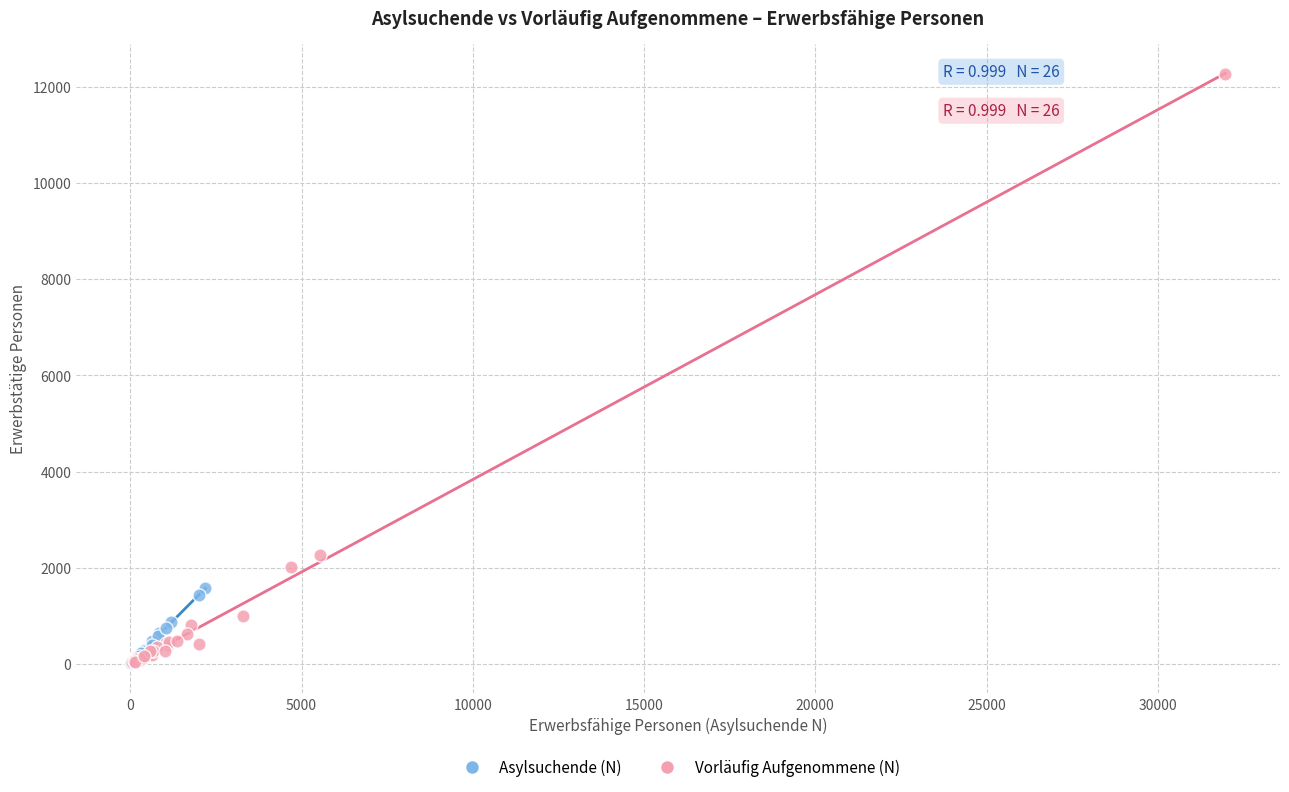

Which series has the largest Y range (max minus min)?

Vorläufig Aufgenommene (N)